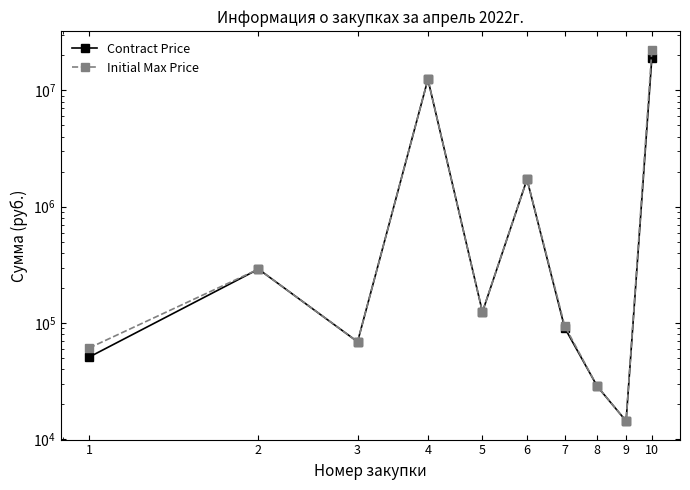

The value of Initial Max Price at 4 is 17995942.1. True or false?

False